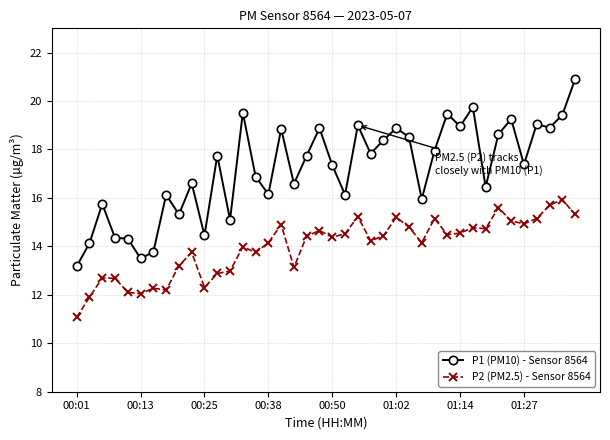

How many data points in P1 (PM10) - Sensor 8564 are above 17?

22